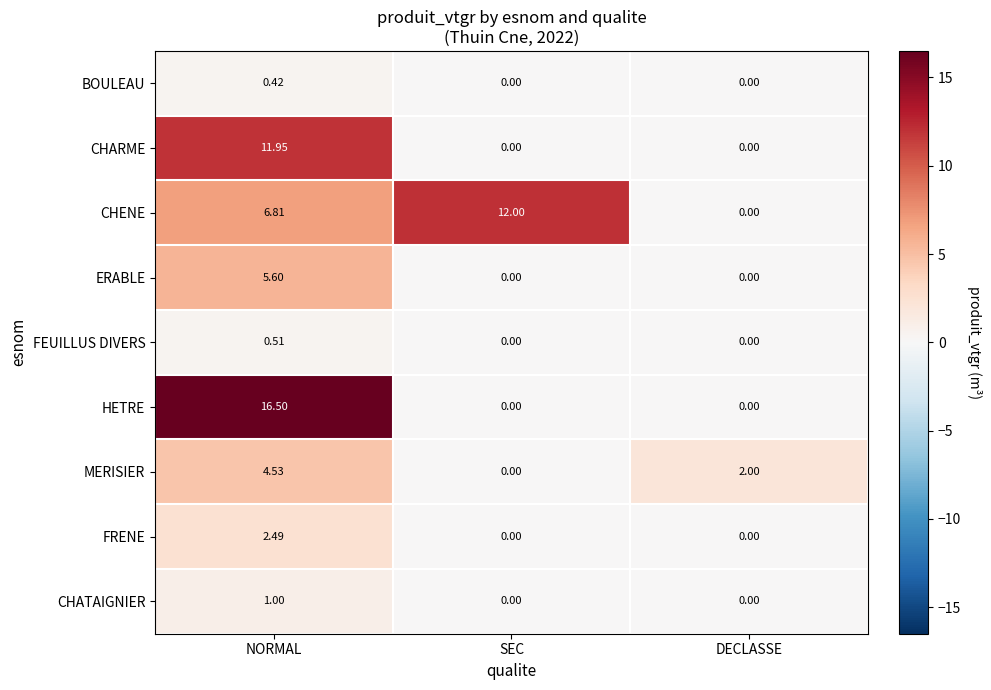

Which series changed the most between SEC and DECLASSE?

CHENE